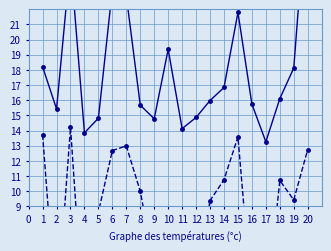

The dnbrad series shows 6.3 at 11. True or false?

False